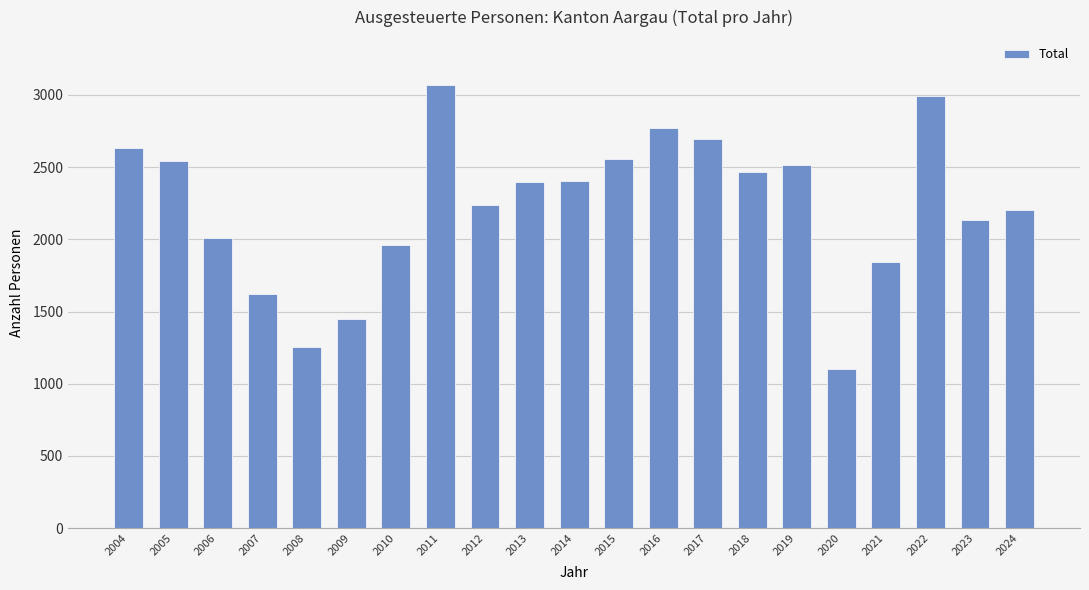

What is the sum of all values?

46844